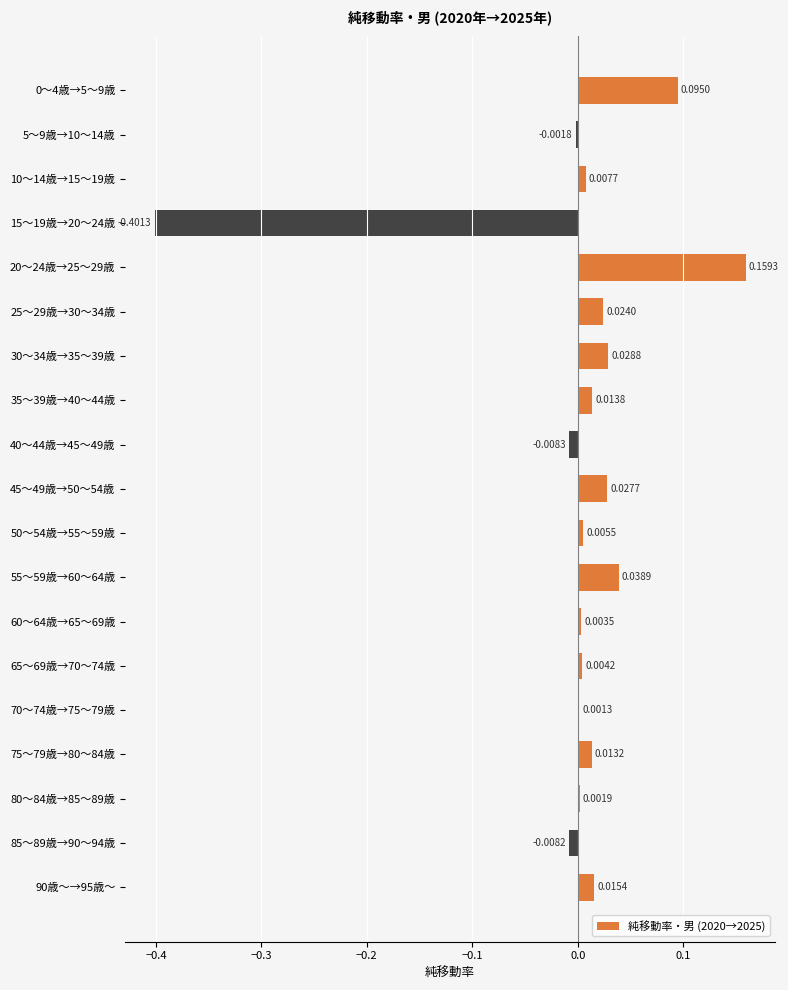

At which category does the chart reach its peak across all series?

20～24歳→25～29歳